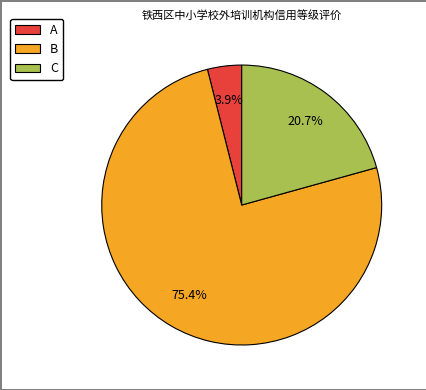

To the nearest percent, what is the combined percentage of B and A?

79%